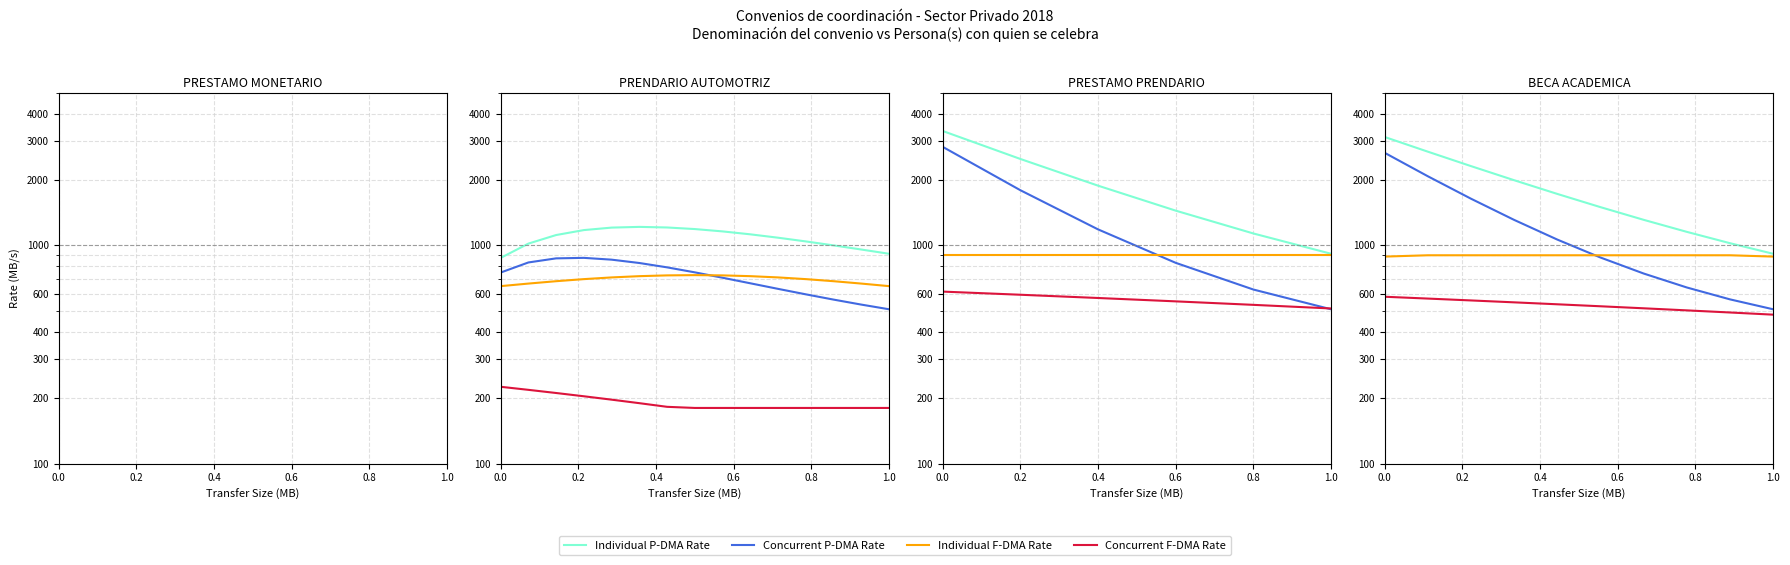

How many distinct data groups are displayed?

4